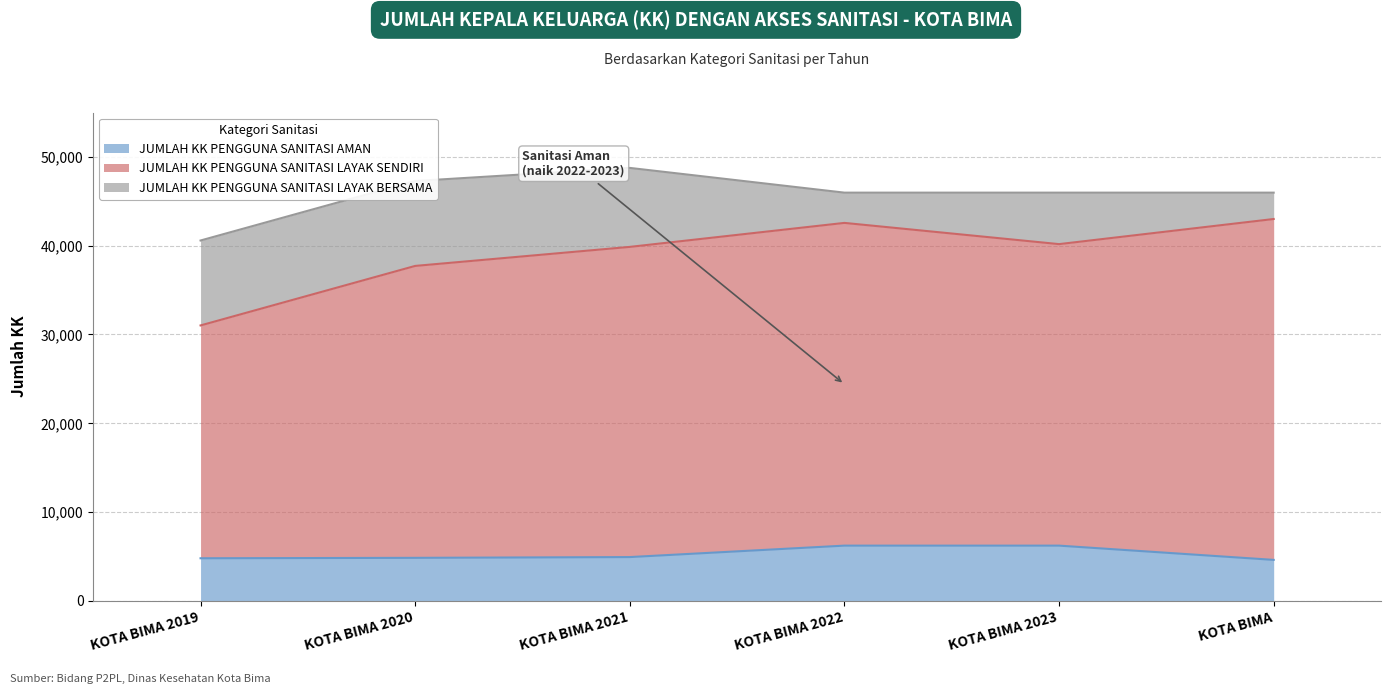

What is the value of the JUMLAH KK PENGGUNA SANITASI AMAN point at the 2nd from the left?

4839